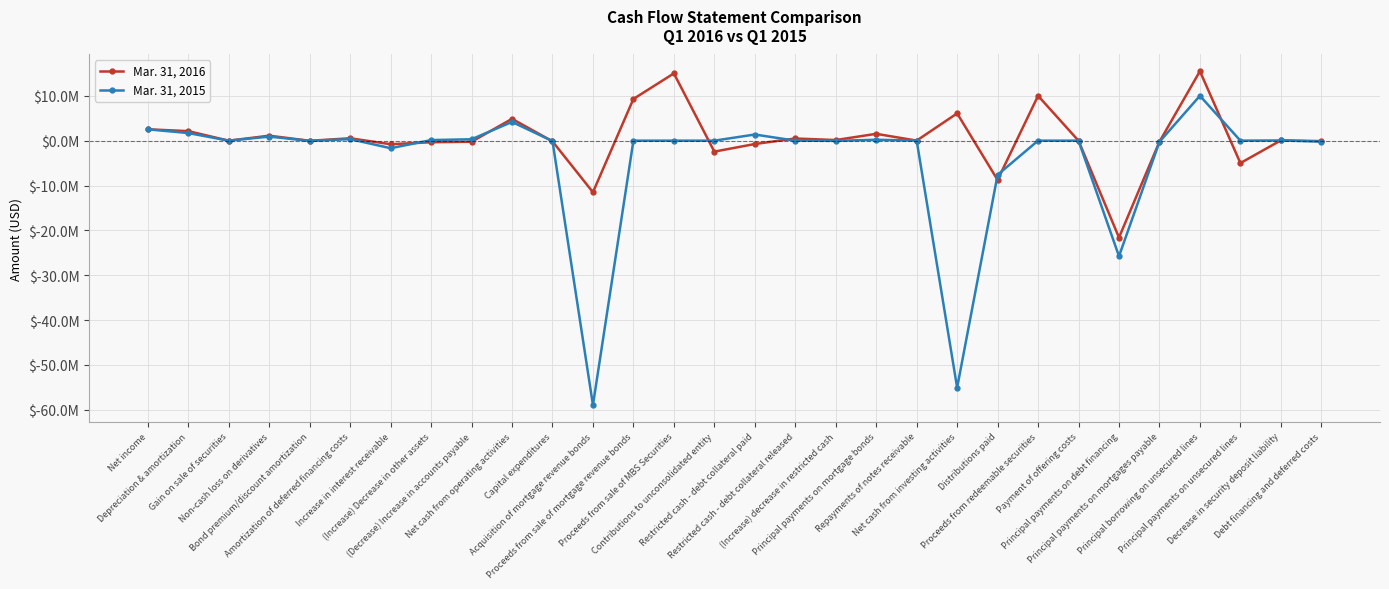

Is it true that Mar. 31, 2015 equals 311641 at (Decrease) Increase in accounts payable?

True